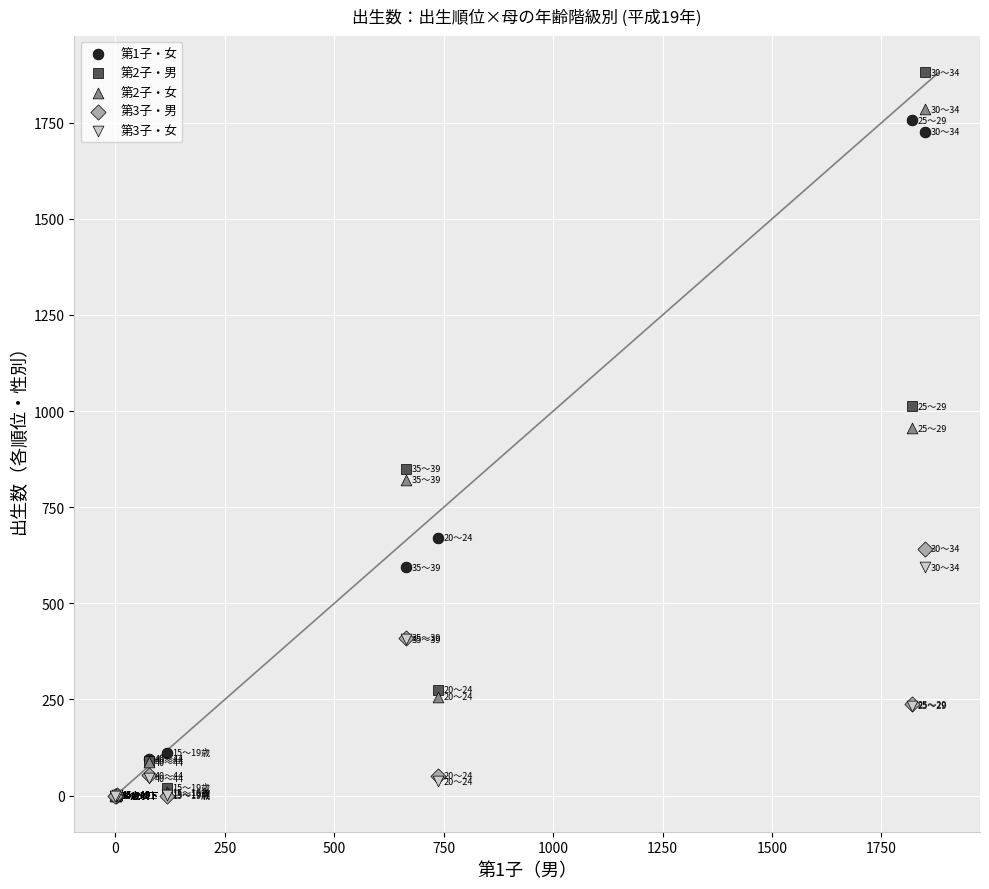

What are all the series names shown in the legend?

第1子・女, 第2子・男, 第2子・女, 第3子・男, 第3子・女